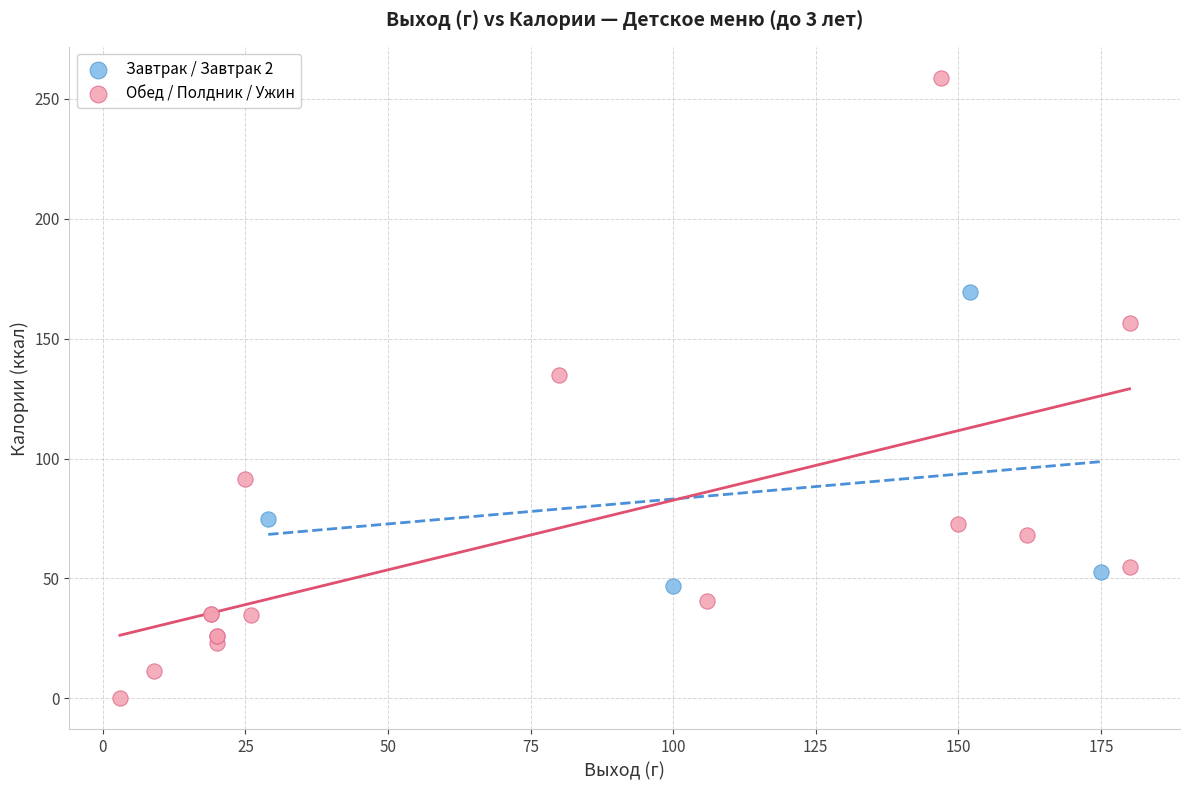

What are all the series names shown in the legend?

Завтрак / Завтрак 2, Обед / Полдник / Ужин